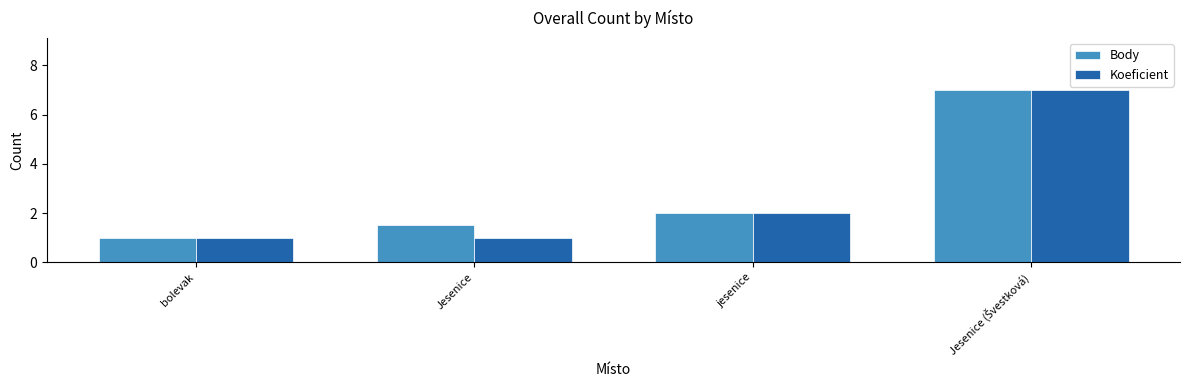

What is the total value across all series at Jesenice?

2.5